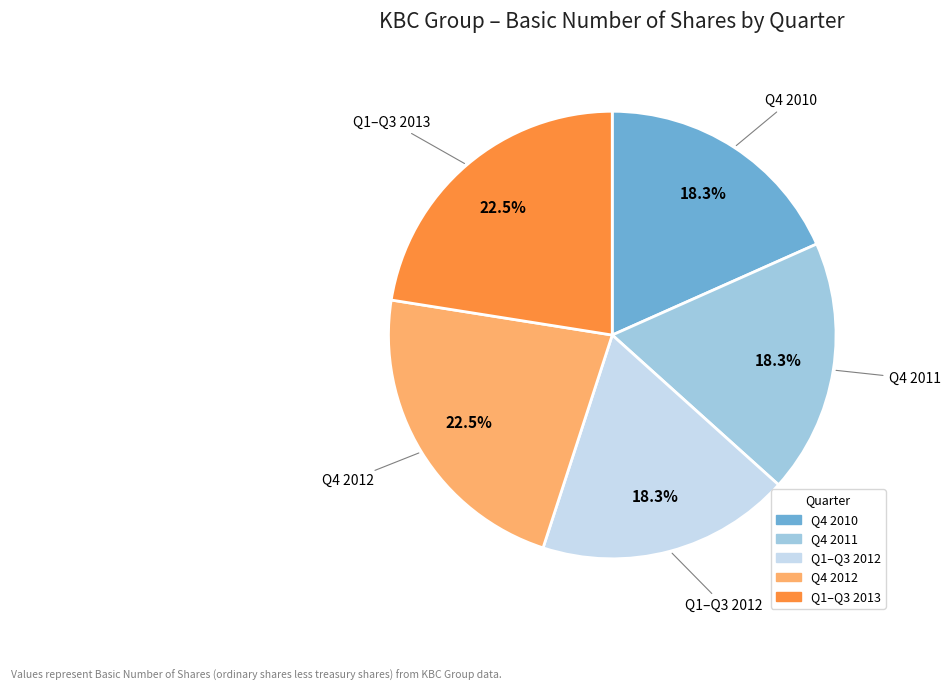

Is there a majority slice in this chart?

No